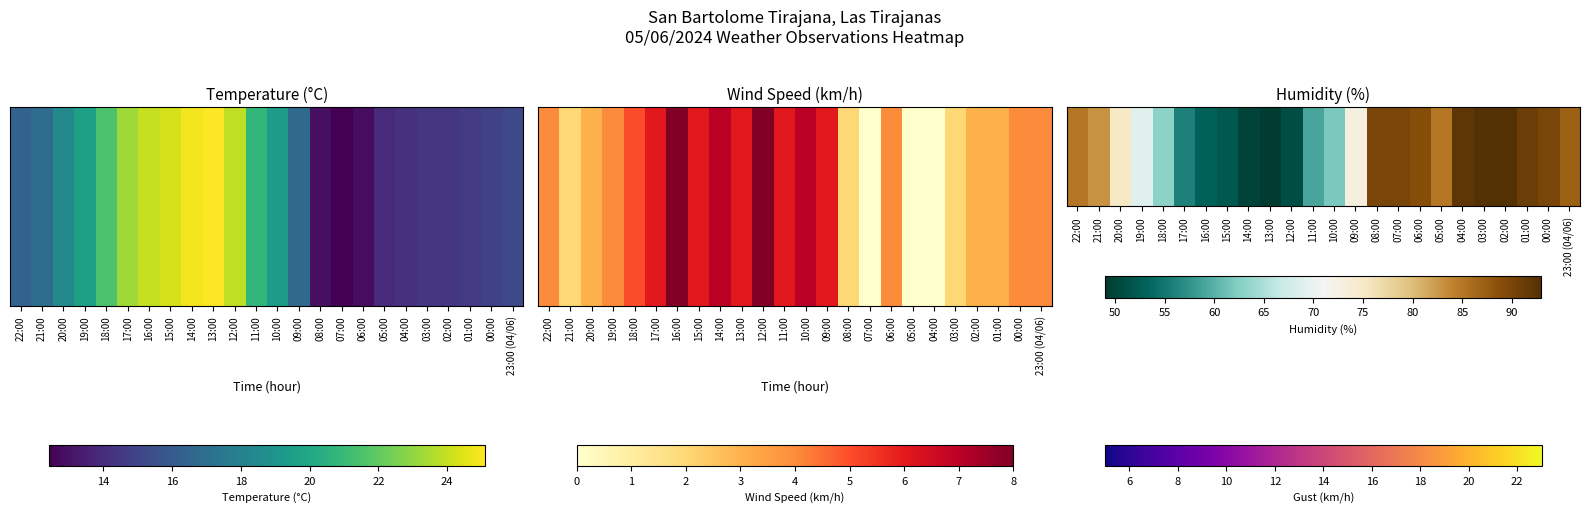

List the labels in order of value, smallest first.

13:00, 14:00, 12:00, 15:00, 16:00, 17:00, 11:00, 10:00, 18:00, 19:00, 09:00, 20:00, 21:00, 22:00, 05:00, 23:00 (04/06), 06:00, 08:00, 07:00, 00:00, 01:00, 04:00, 03:00, 02:00